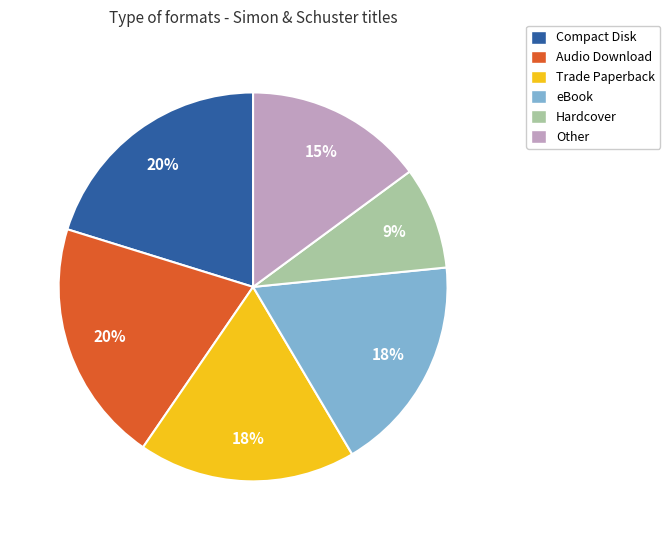

Which slice is the smallest?

Hardcover